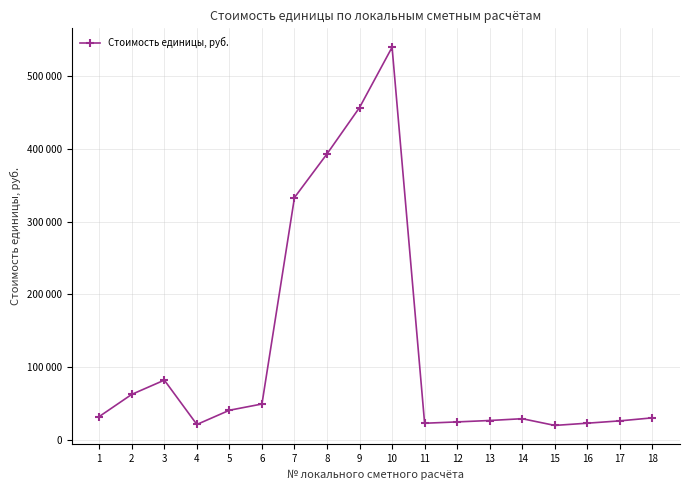

Where is the first local minimum?

4